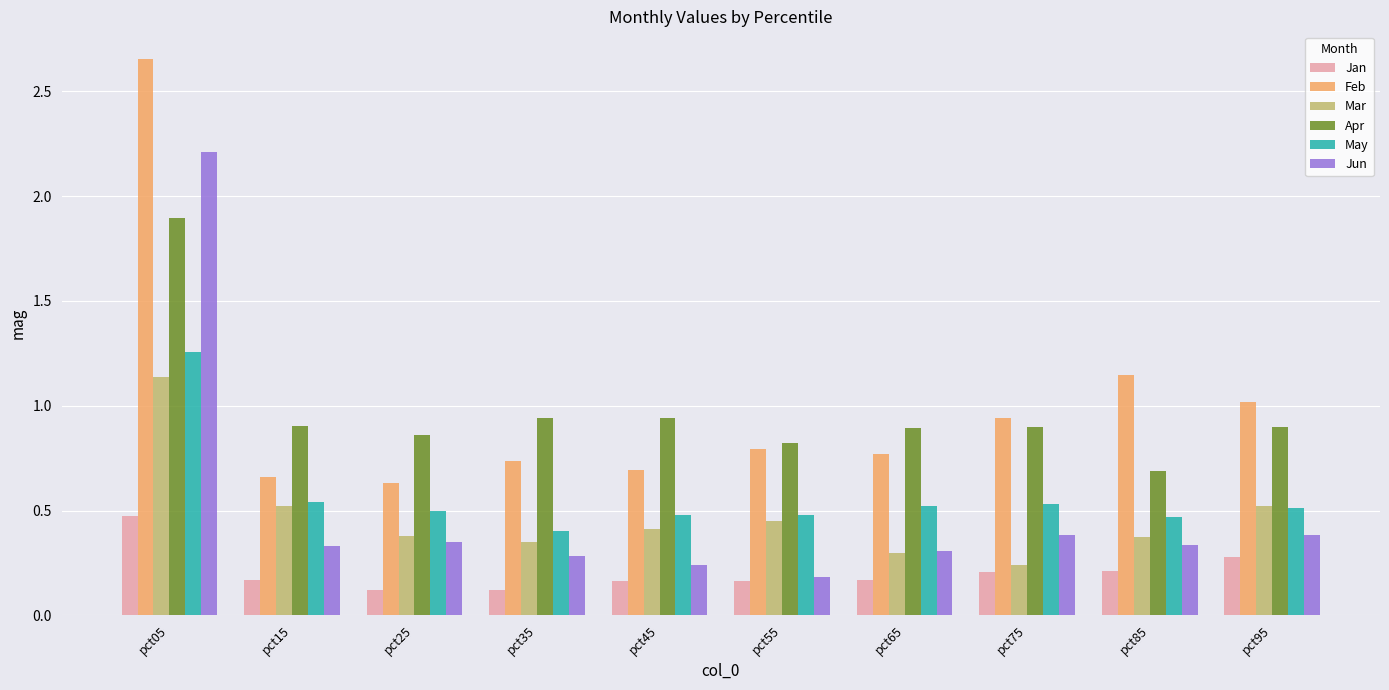

Does the chart contain any negative values?

No